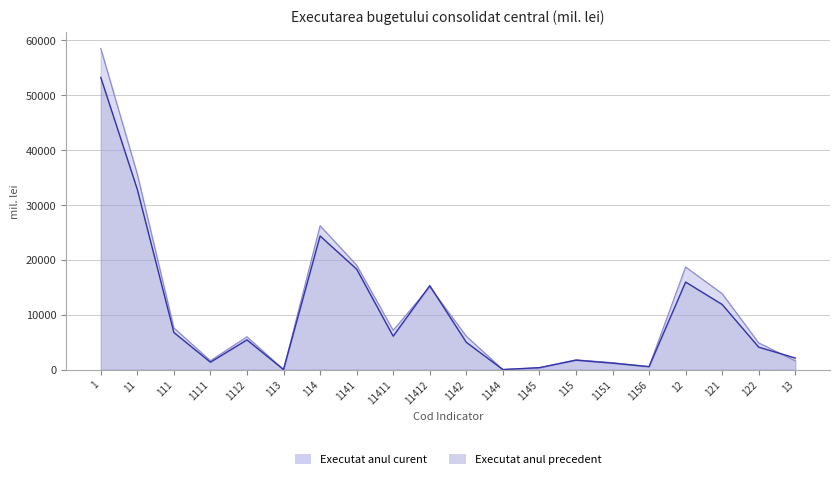

True or false: Executat anul precedent and Executat anul curent cross at least once.

True